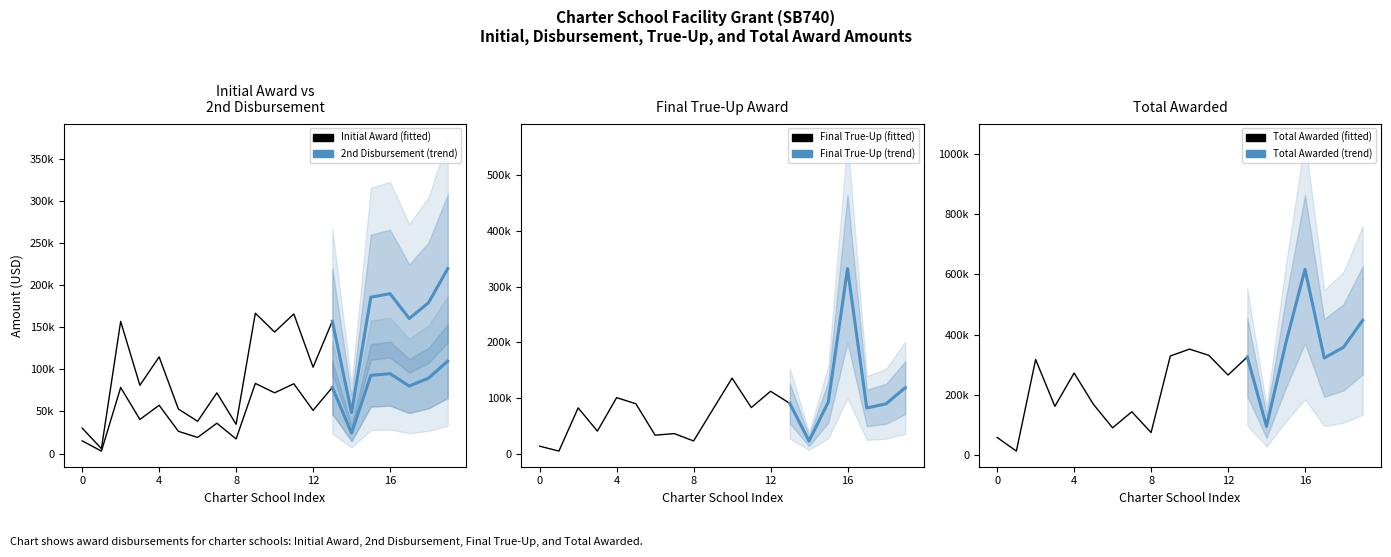

Which series has the widest spread of values?

Total Awarded